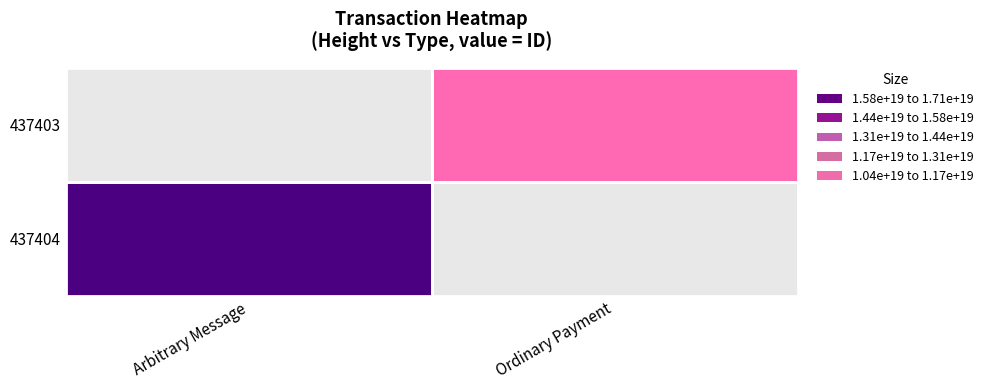

True or false: 437404 has a value of 17116838370732609536.0 at Arbitrary Message.

True